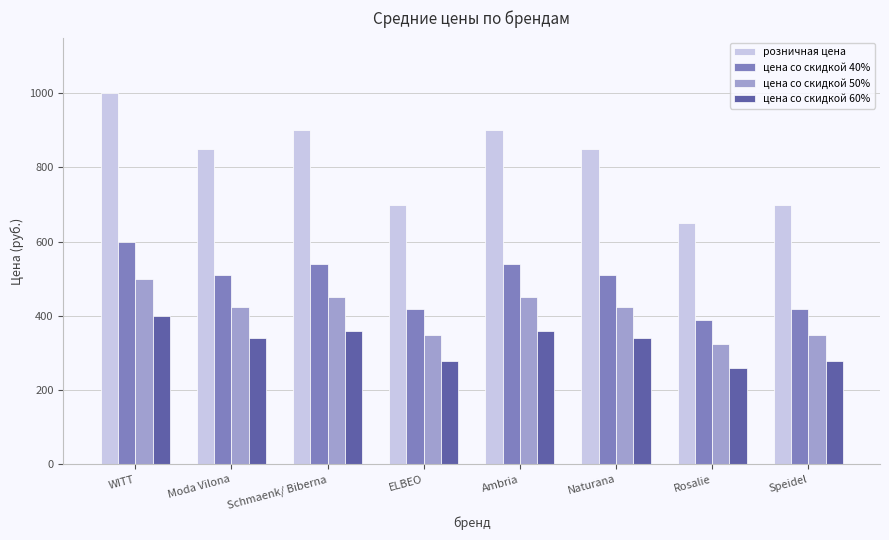

Is the value of цена со скидкой 60% at ELBEO greater than the value of розничная цена at Speidel?

No